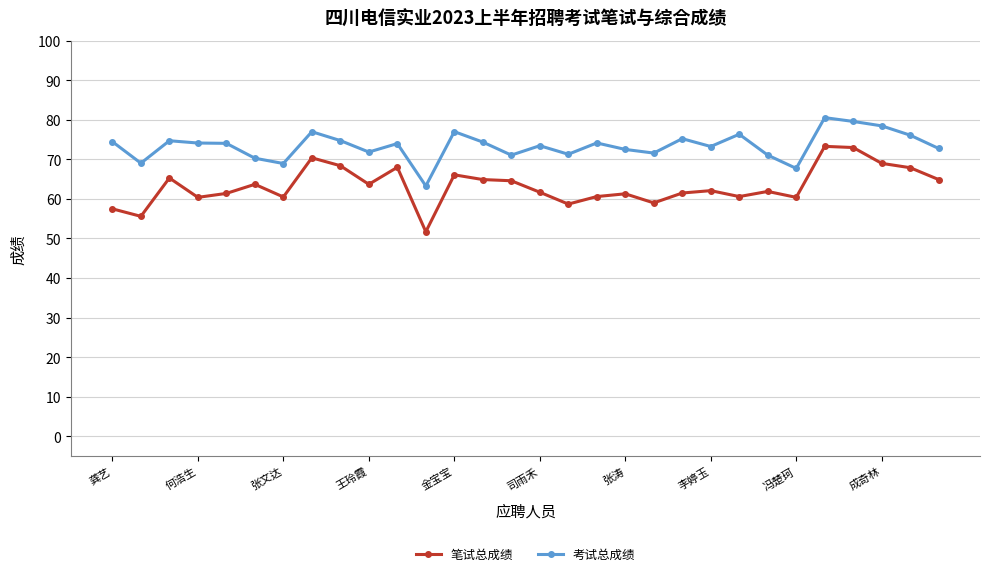

Which series has the largest total across all categories?

考试总成绩